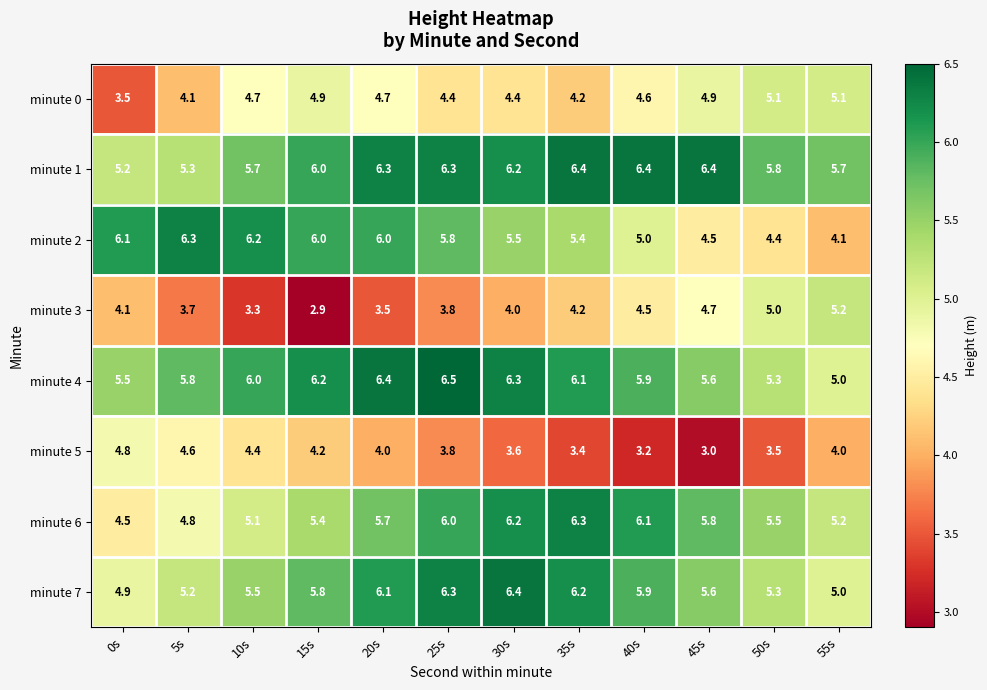

What is the total value across all series at 45s?

40.5